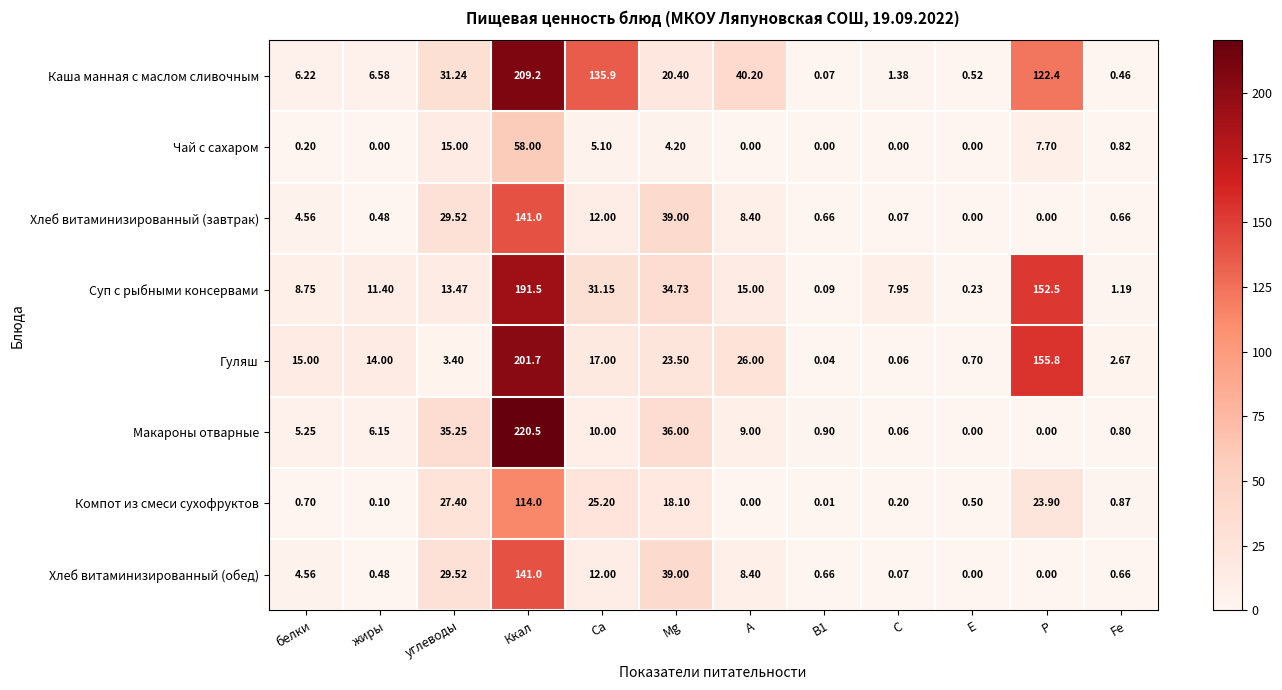

Where is Хлеб витаминизированный (обед) nearest to the value 70?

Mg